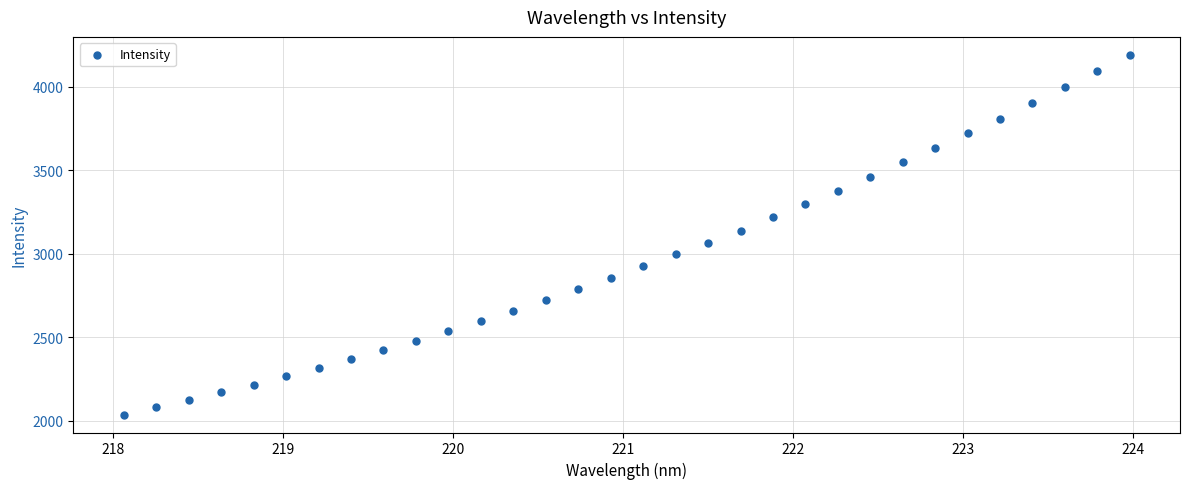

What is the range of Y values (max minus min)?

2152.6